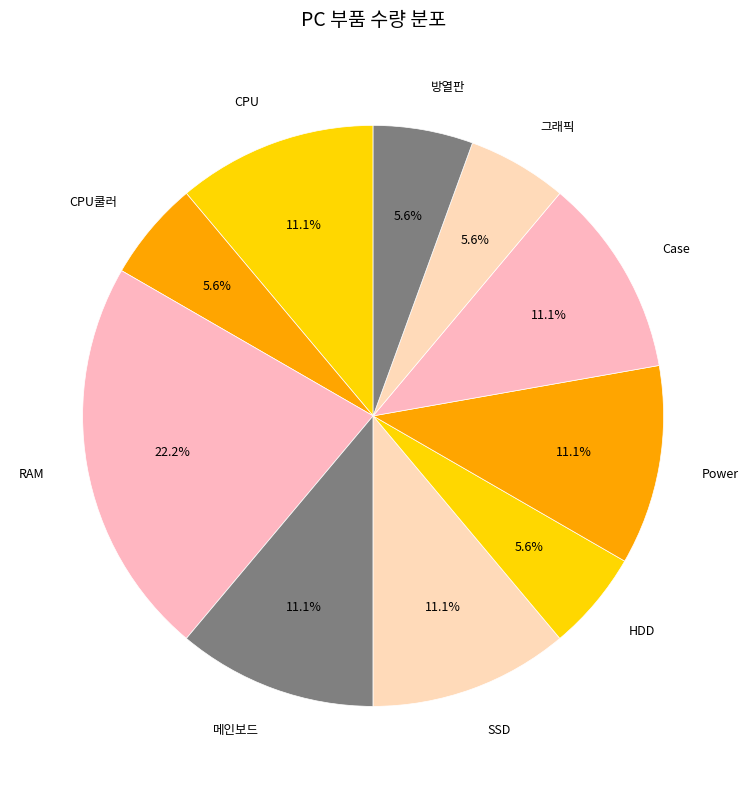

Is it true that 그래픽 is 6% of the pie?

True